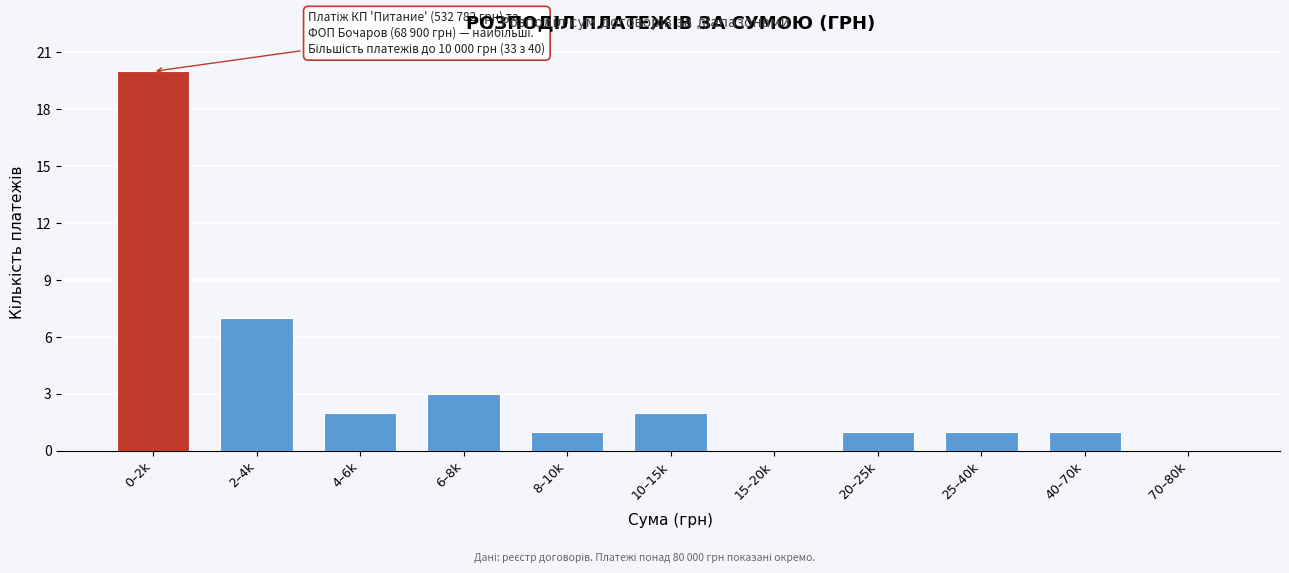

Reading left to right, what are all the values shown in this chart?

0–2k=20	2–4k=7	4–6k=2	6–8k=3	8–10k=1	10–15k=2	15–20k=0	20–25k=1	25–40k=1	40–70k=1	70–80k=0